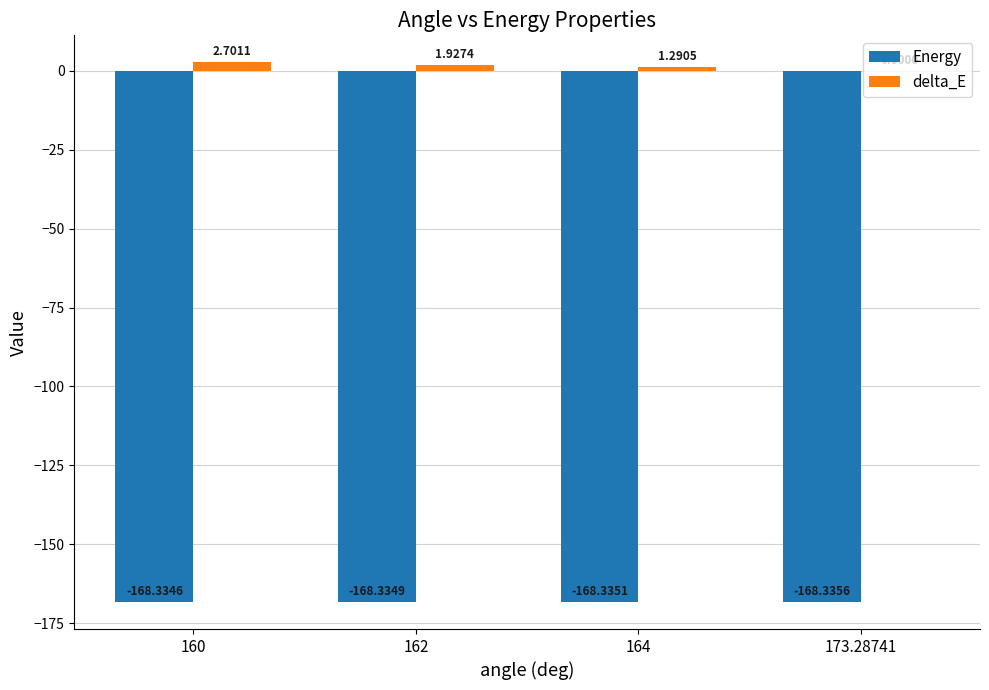

What is the sum of the Energy values at 173.28741 and 164?

-336.7